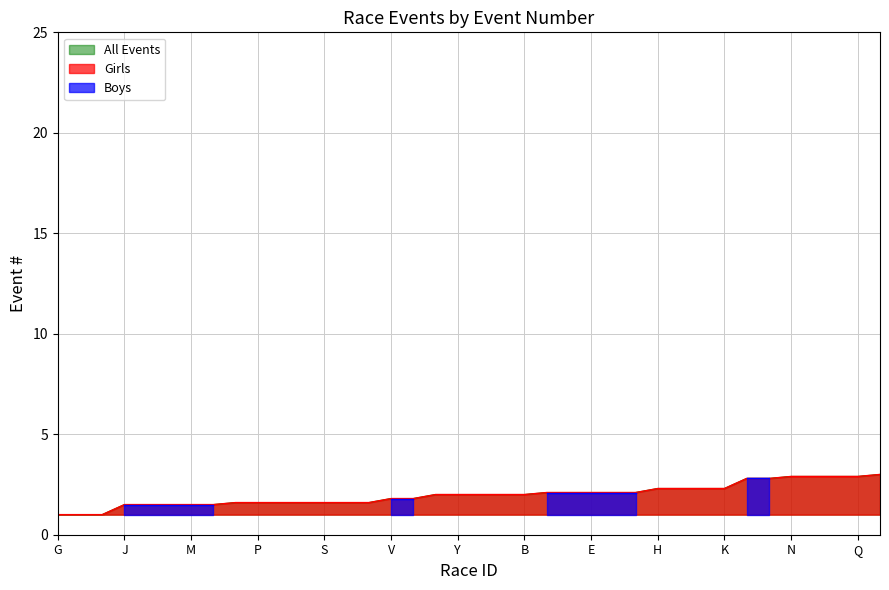

Rank the categories by Boys line value from lowest to highest.

G, J, M, P, S, V, Y, B, E, H, K, N, Q, 13, 14, 15, 16, 17, 18, 19, 20, 21, 22, 23, 24, 25, 26, 27, 28, 29, 30, 31, 32, 33, 34, 35, 36, 37